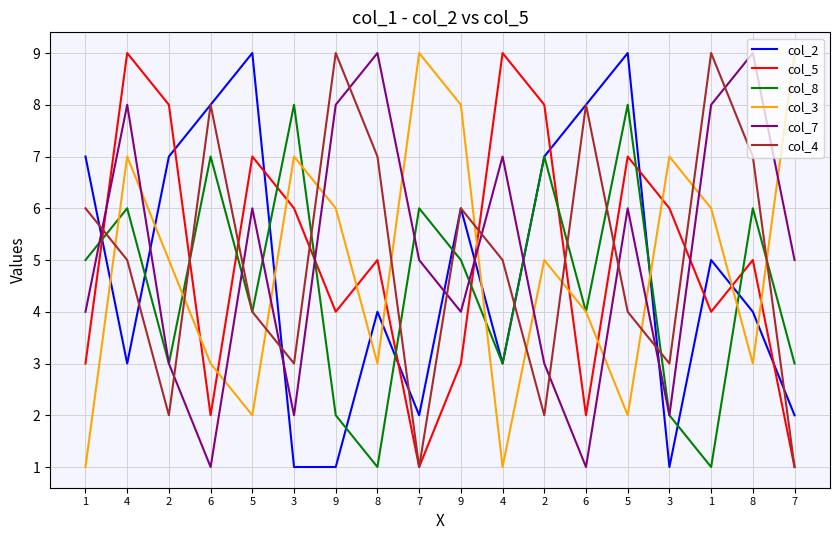

What are all the series names shown in the legend?

col_2, col_5, col_8, col_3, col_7, col_4